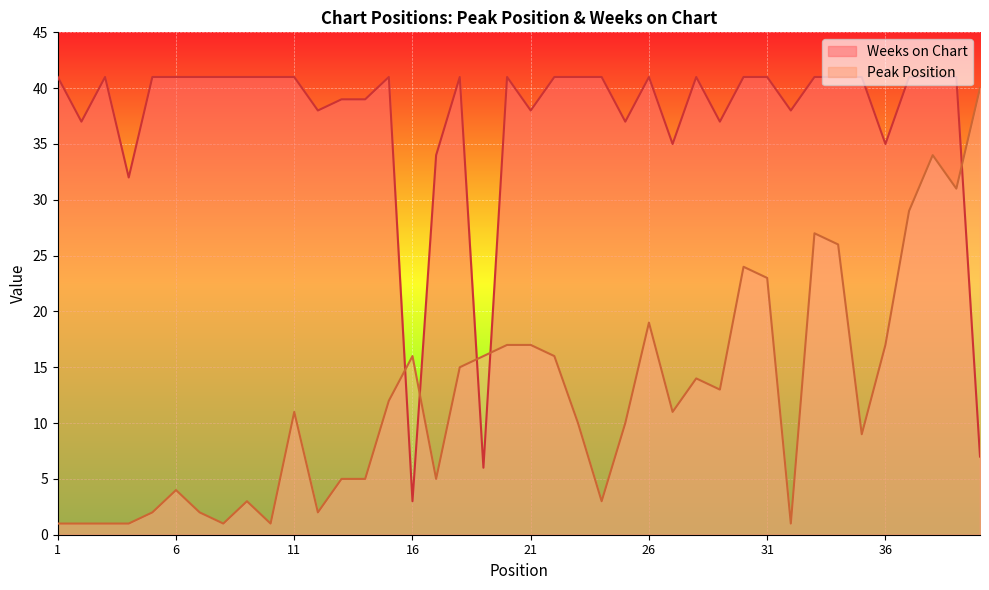

How many intersections are there between Weeks on Chart and Peak Position?

5